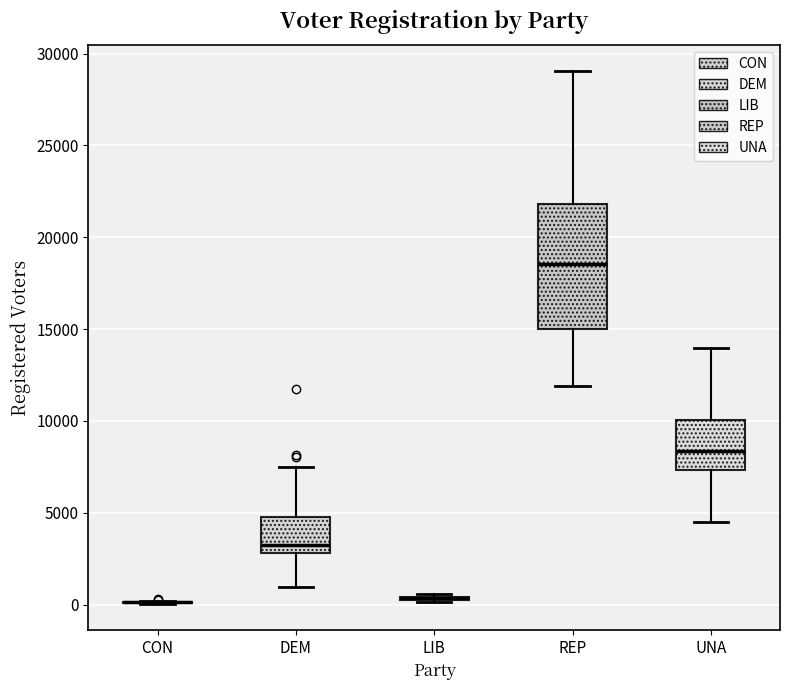

Reading left to right, transcribe this box plot: for each box, give where its median line is, the range the box spans, and where its two whiskers end, as read against the y-axis. The values are not printed on the chart, so give them approximately, as read against the axis.

CON: box collapsed to a line at 0, whiskers 0 to 0
DEM: median 3500, box 3000 to 5000, whiskers 1000 to 7500
LIB: box collapsed to a line at 500, whiskers 0 to 500
REP: median 18500, box 15000 to 22000, whiskers 12000 to 29000
UNA: median 8500, box 7500 to 10000, whiskers 4500 to 14000